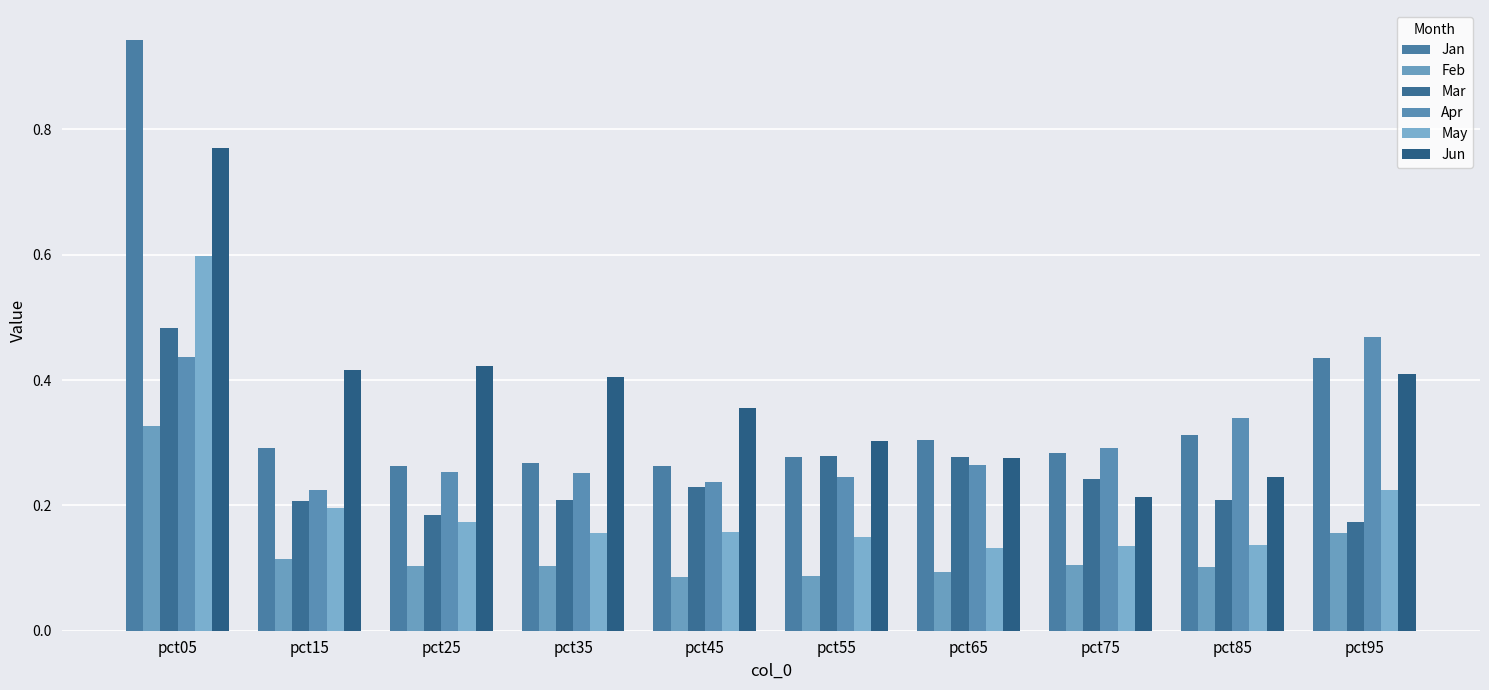

Is the value of Jan at pct45 greater than the value of Jun at pct95?

No